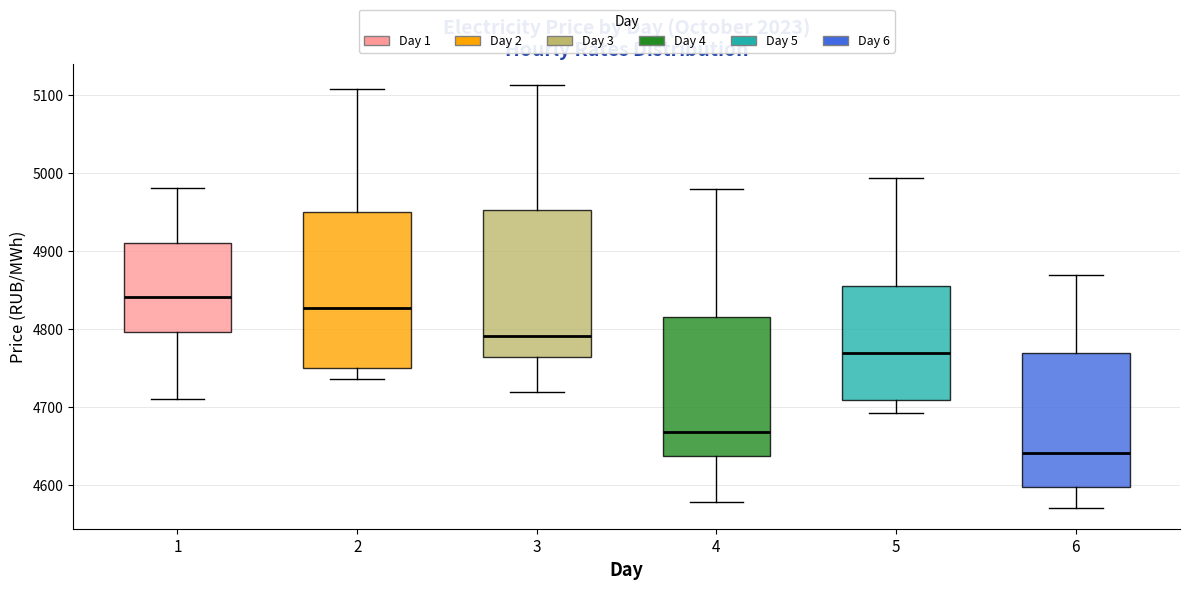

Where is the lower edge of the box at x = 3 on the y-axis? The values are not printed on the chart, so give them approximately, as read against the axis.

4760